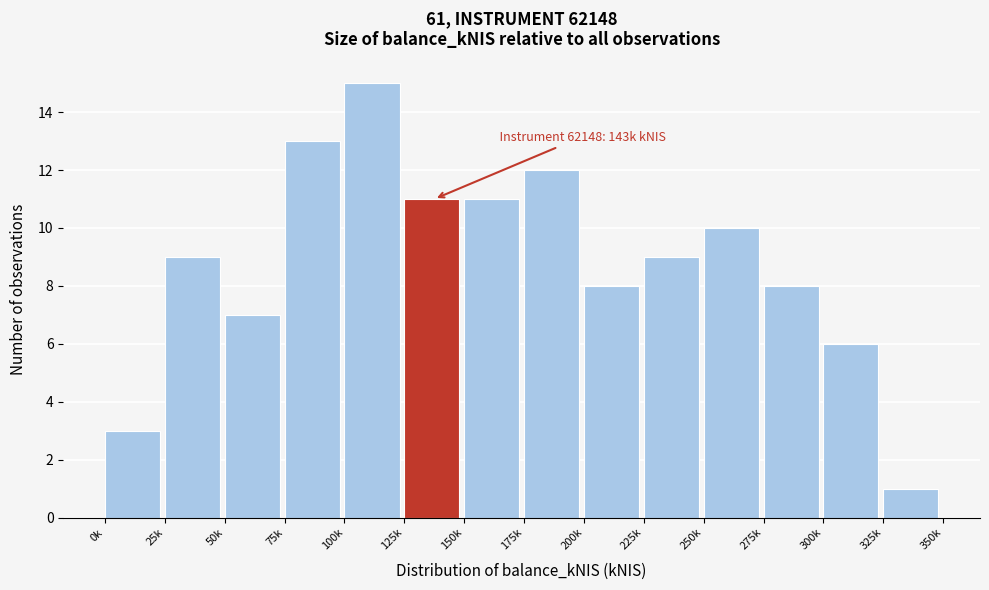

Reading left to right, list all the values displayed in this chart.

3	9	7	13	15	11	11	12	8	9	10	8	6	1